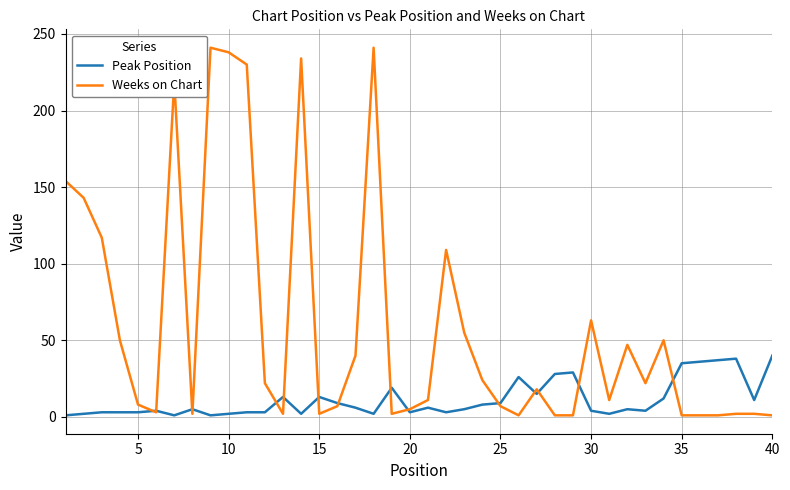

Rank the series by their average value, from highest to lowest.

Weeks on Chart, Peak Position